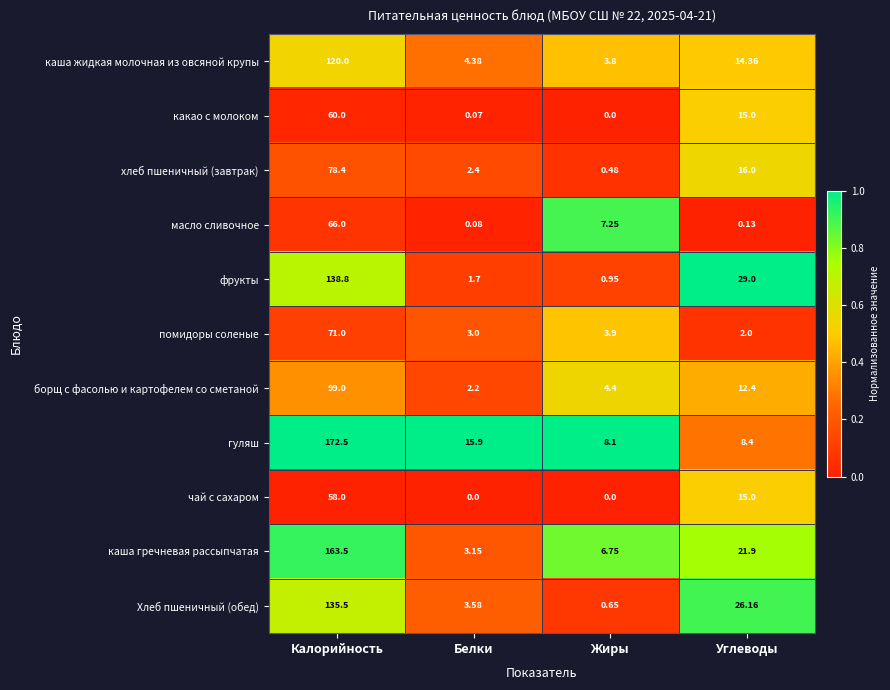

Between Калорийность and Углеводы, which series saw the biggest shift?

гуляш